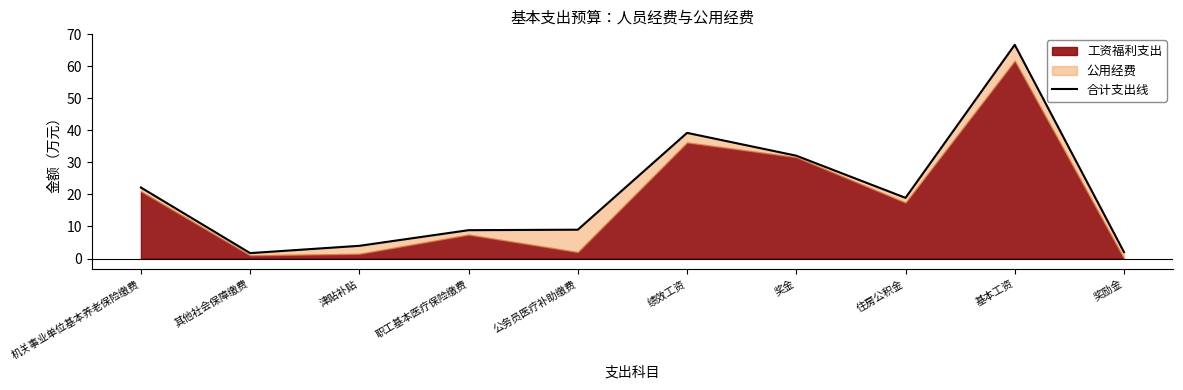

What is the ratio of the value at 绩效工资 to the value at 基本工资?

0.6